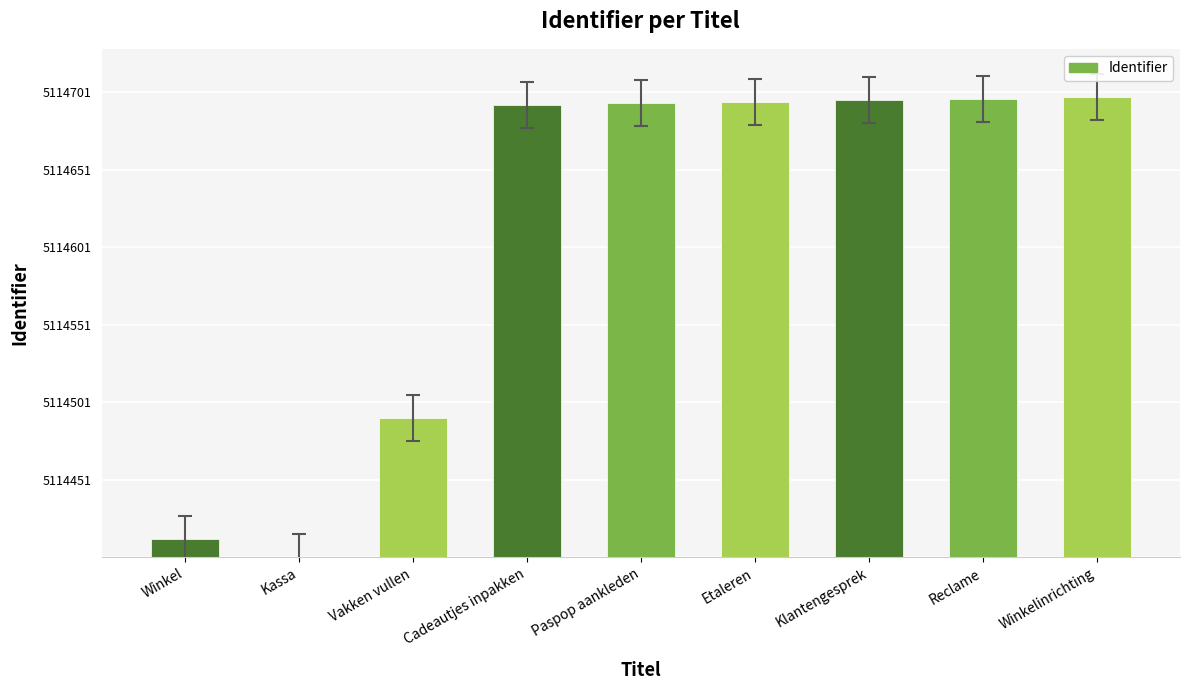

What is the change in value from Klantengesprek to Reclame?

+1